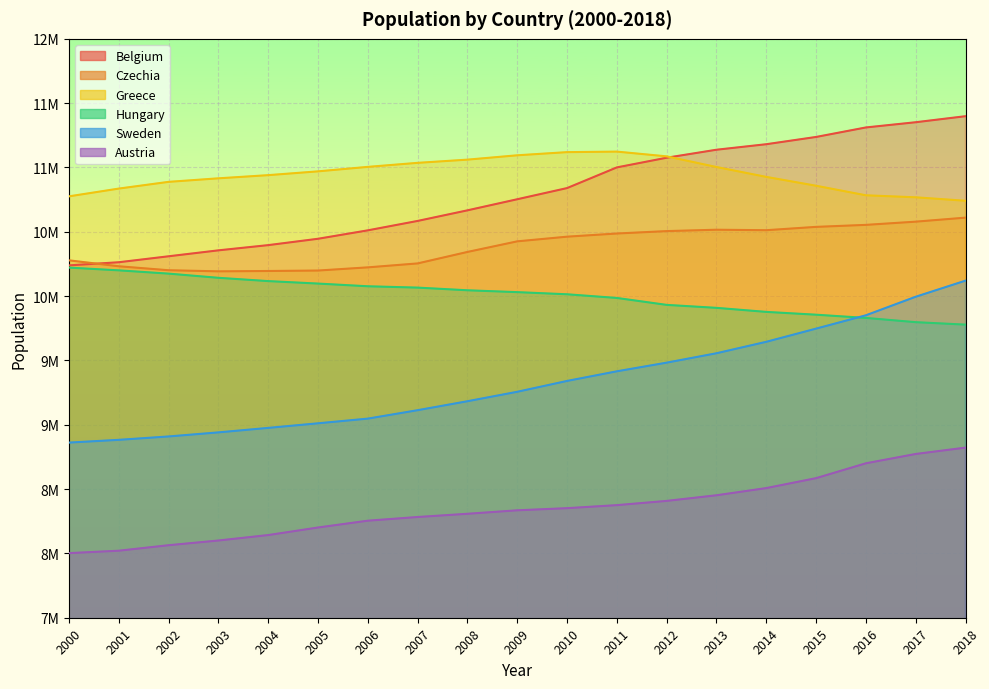

What is the sum of the Austria values at 2009 and 2002?

16398643